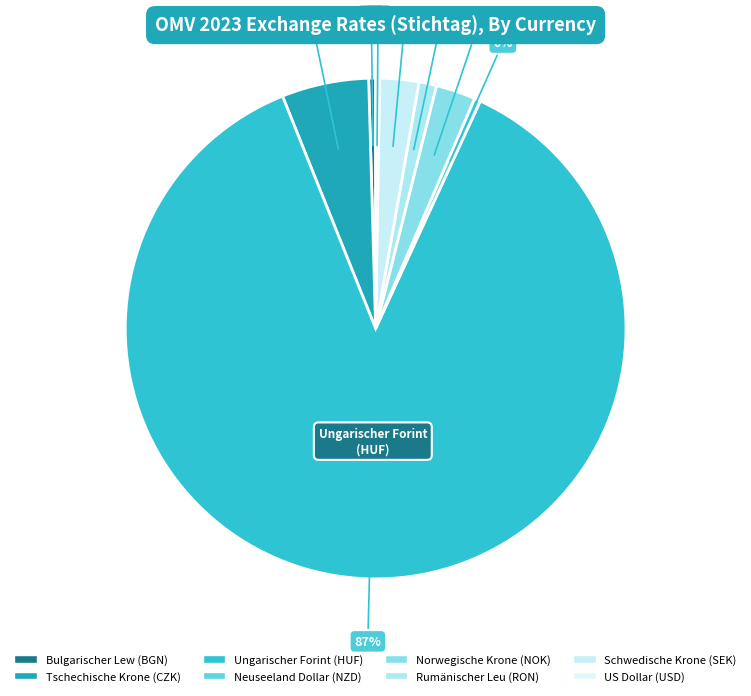

To the nearest percent, what is the difference between the Norwegische Krone (NOK) and Neuseeland Dollar (NZD) slice percentages?

2%